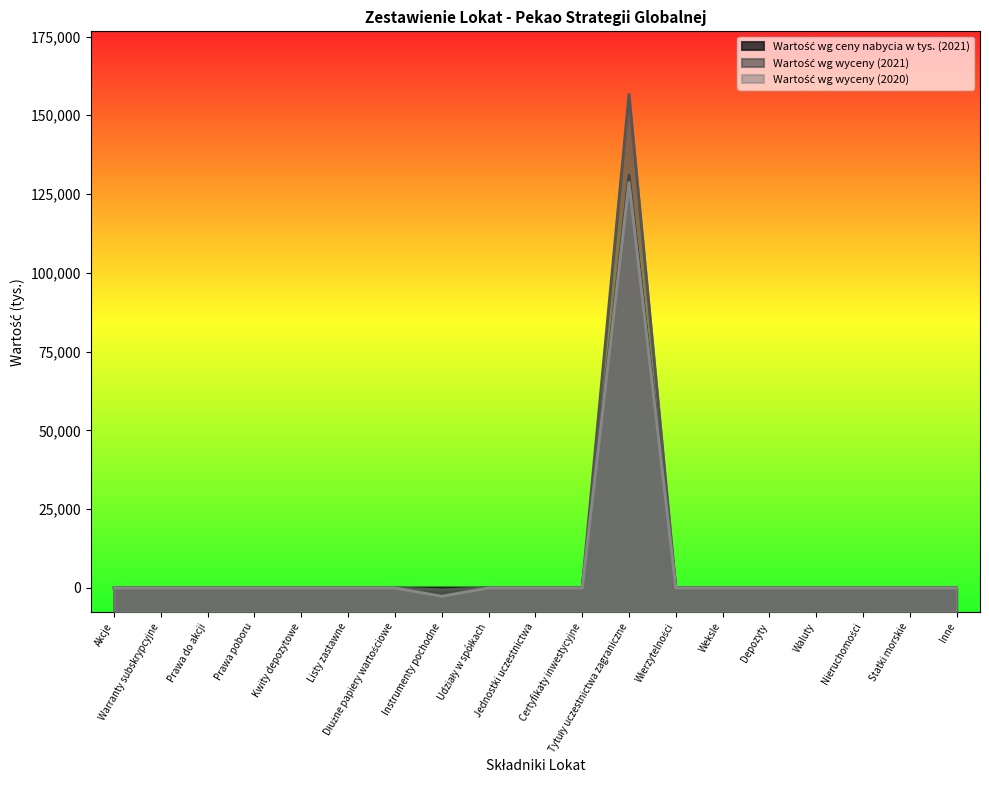

How many lines are shown in the chart?

3